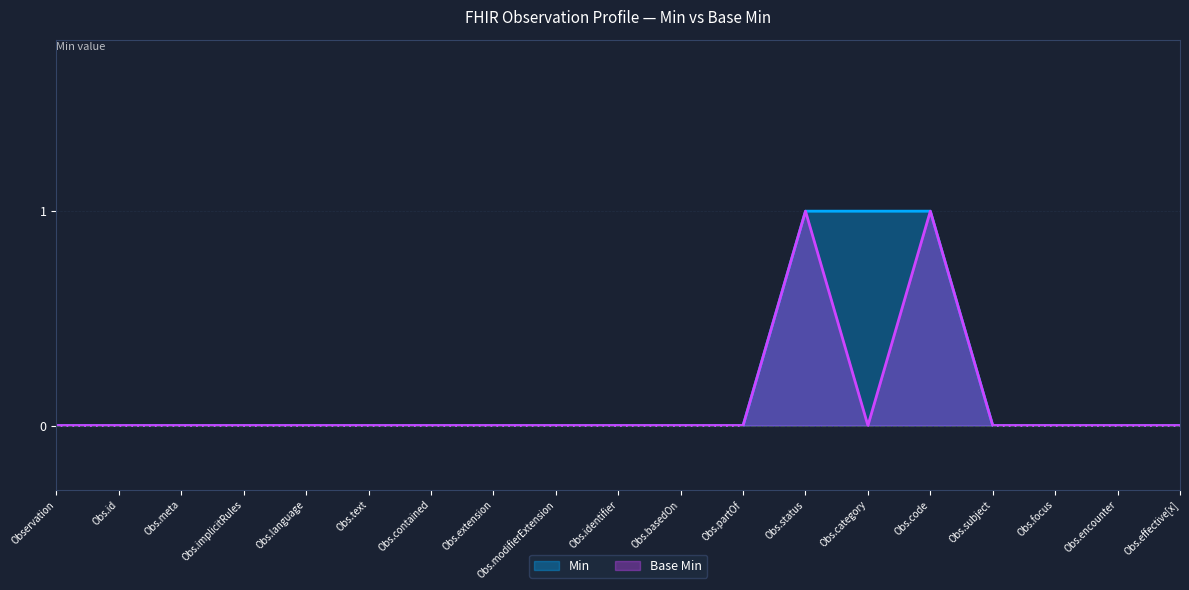

At which label is Min closest to 0?

Observation